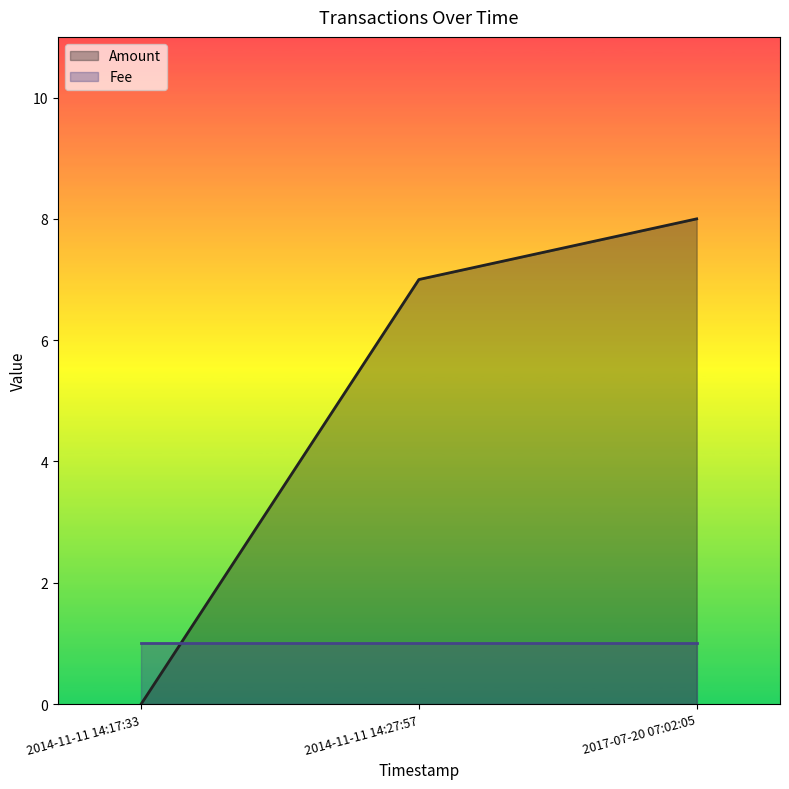

Which has a higher value, 2014-11-11 14:17:33 or 2017-07-20 07:02:05?

2017-07-20 07:02:05